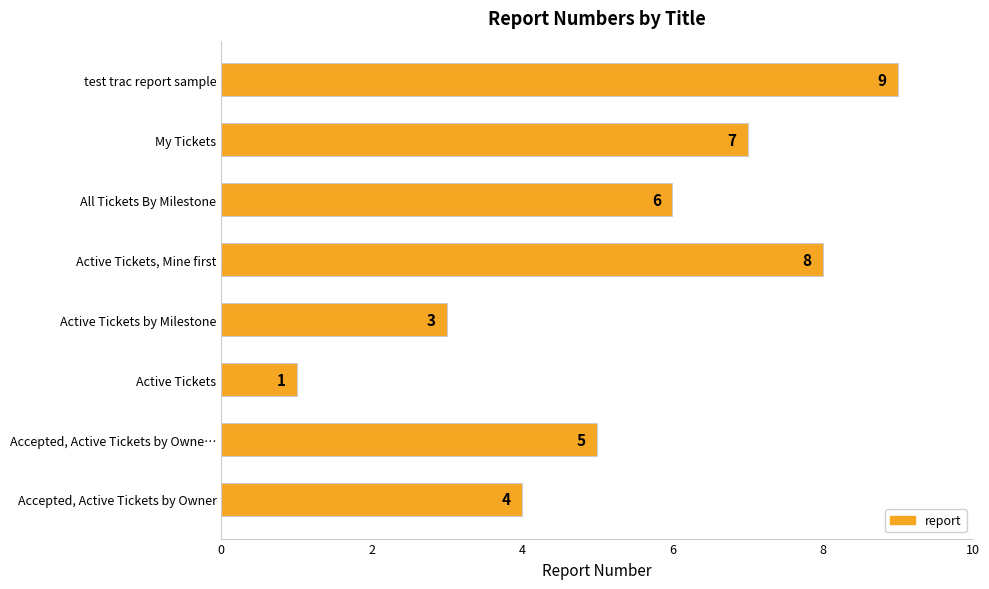

How many bars are there in total?

8